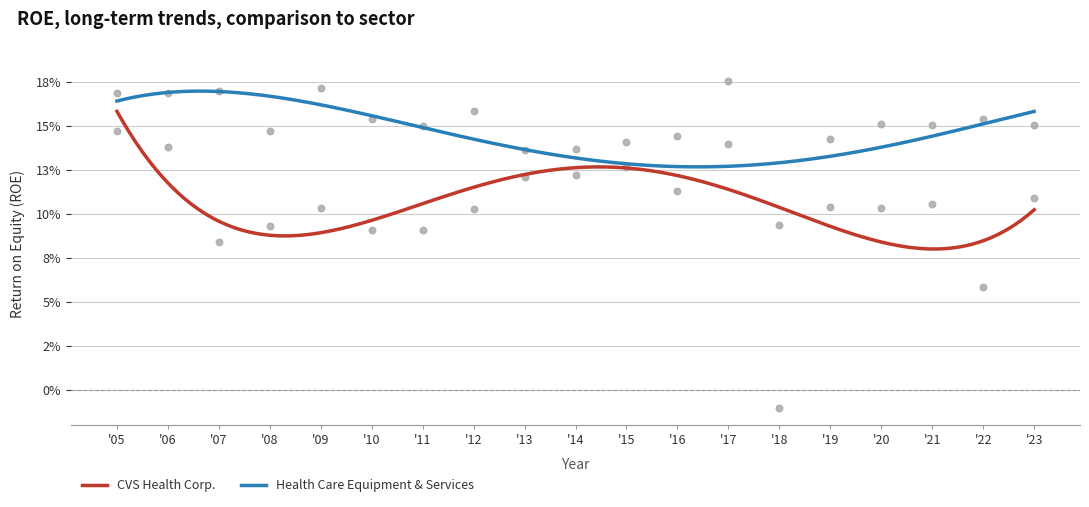

At how many categories does at least one series exceed 0?

19